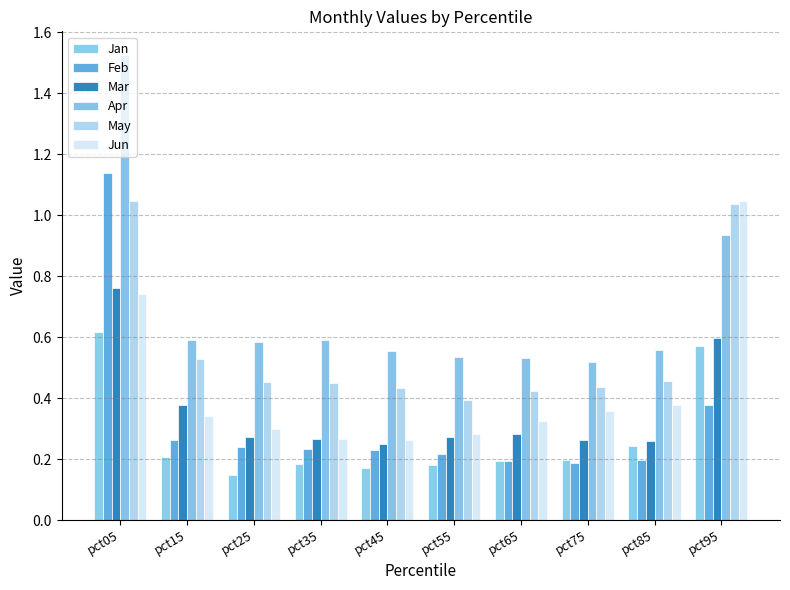

Between pct35 and pct25, which is larger?

pct35